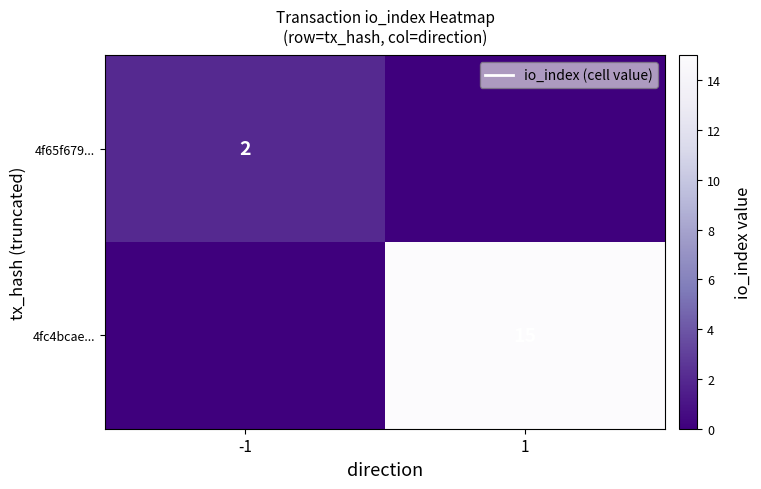

True or false: 4fc4bcae... has a value of 15 at 1.

True